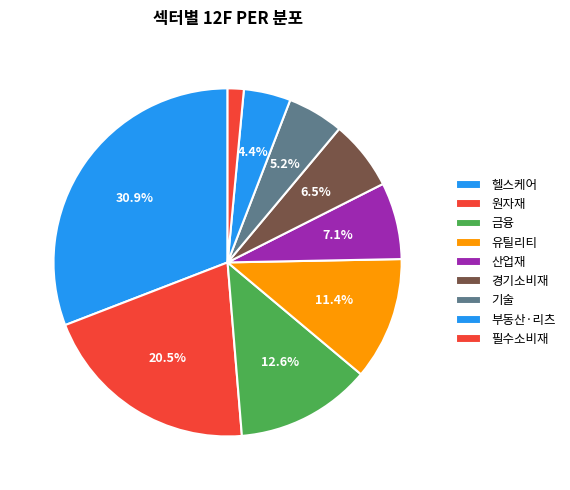

How many slices are in this pie chart?

9